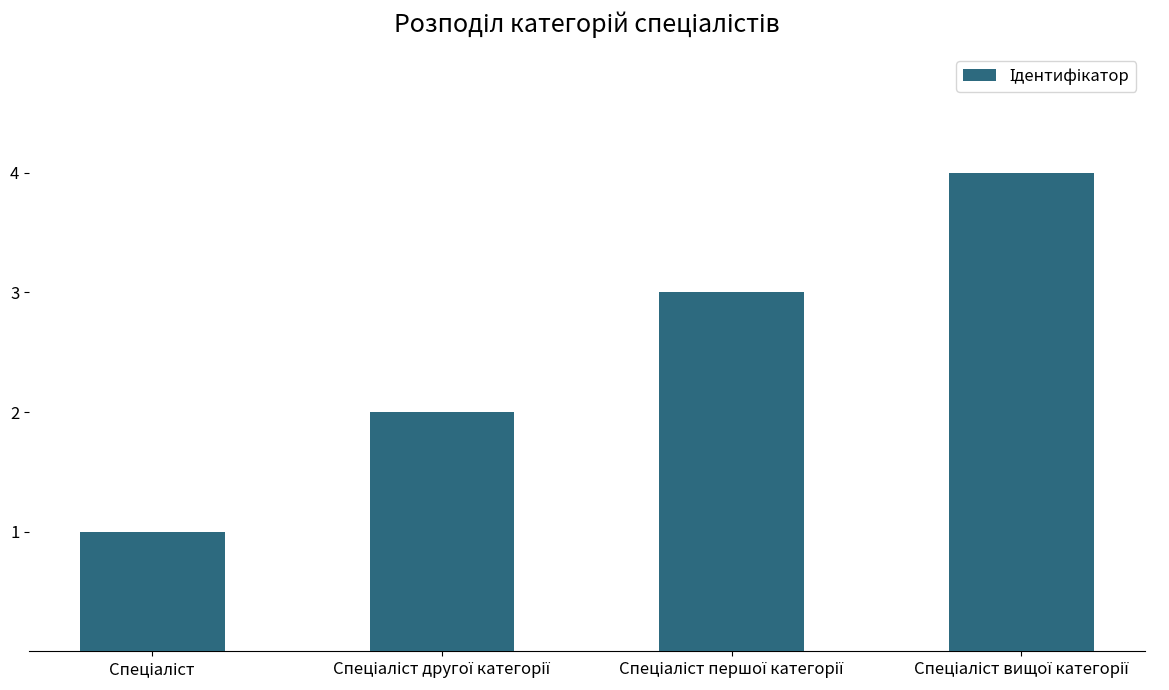

What is the maximum value shown in the chart?

4